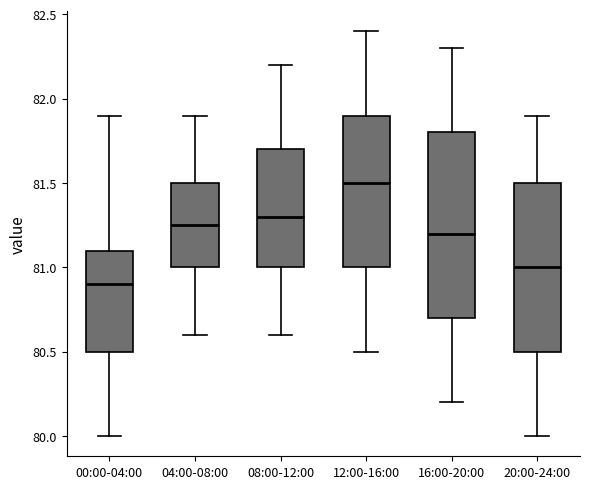

Which box's median line is the lowest?

00:00-04:00